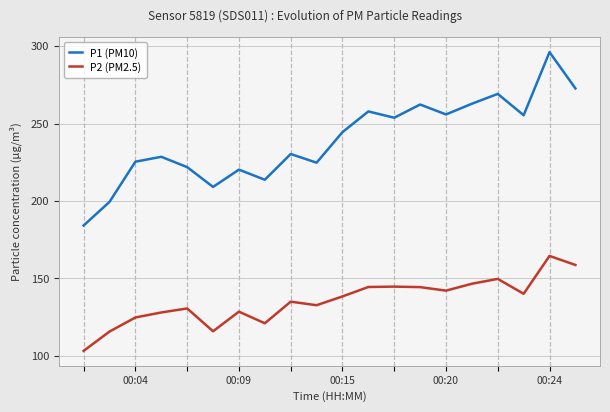

What is the average value of the P1 (PM10) series?

239.4